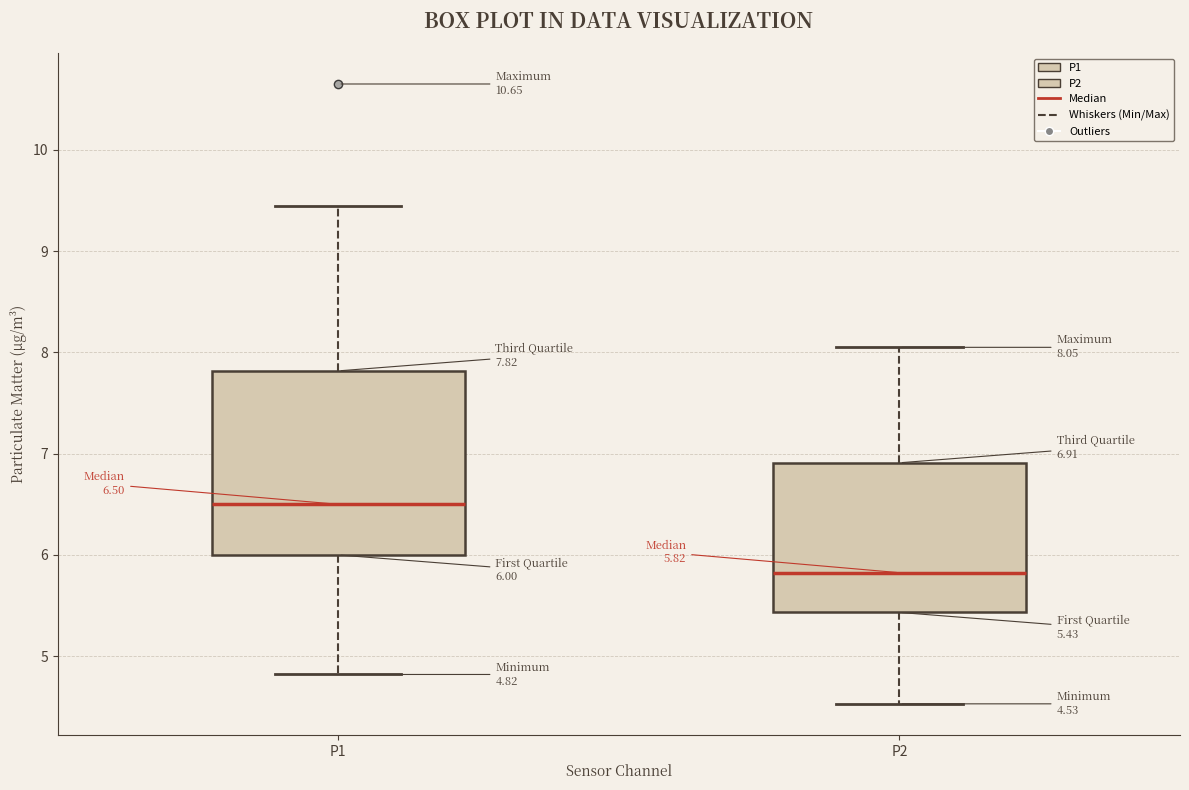

Which box has the lowest median line?

P2